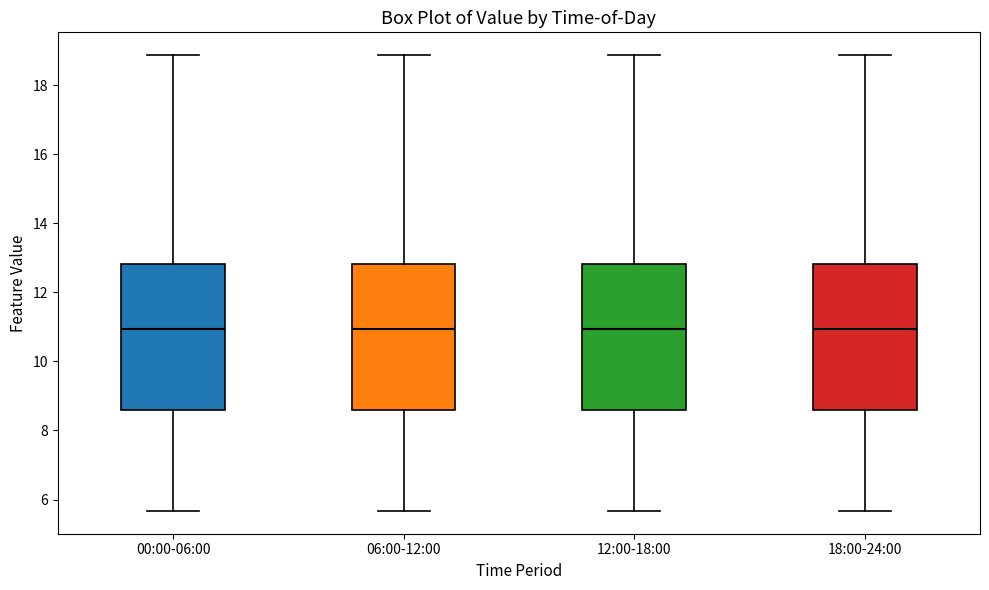

Reading left to right, transcribe this box plot: for each box, give where its median line is, the range the box spans, and where its two whiskers end, as read against the y-axis. The values are not printed on the chart, so give them approximately, as read against the axis.

00:00-06:00: median 11.0, box 8.6 to 12.8, whiskers 5.6 to 18.8
06:00-12:00: median 11.0, box 8.6 to 12.8, whiskers 5.6 to 18.8
12:00-18:00: median 11.0, box 8.6 to 12.8, whiskers 5.6 to 18.8
18:00-24:00: median 11.0, box 8.6 to 12.8, whiskers 5.6 to 18.8